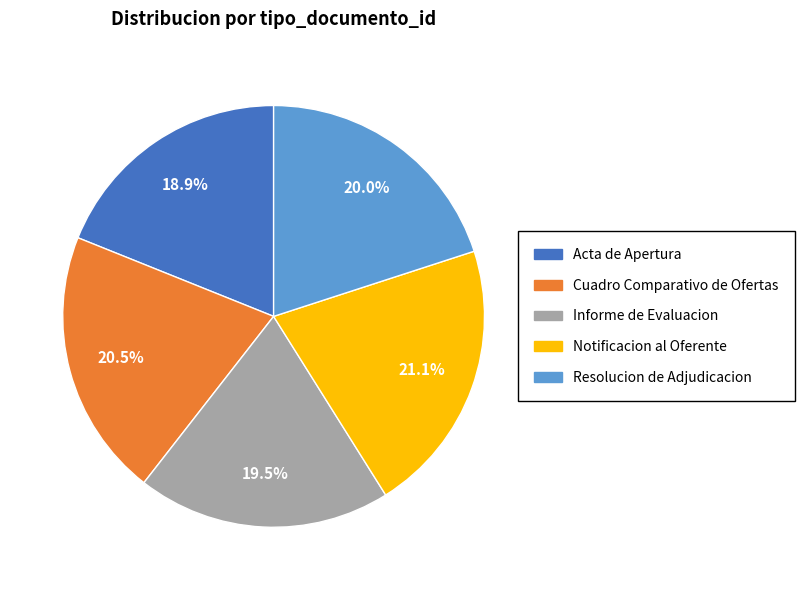

To the nearest percent, what is the difference between the Acta de Apertura and Notificacion al Oferente slice percentages?

2%